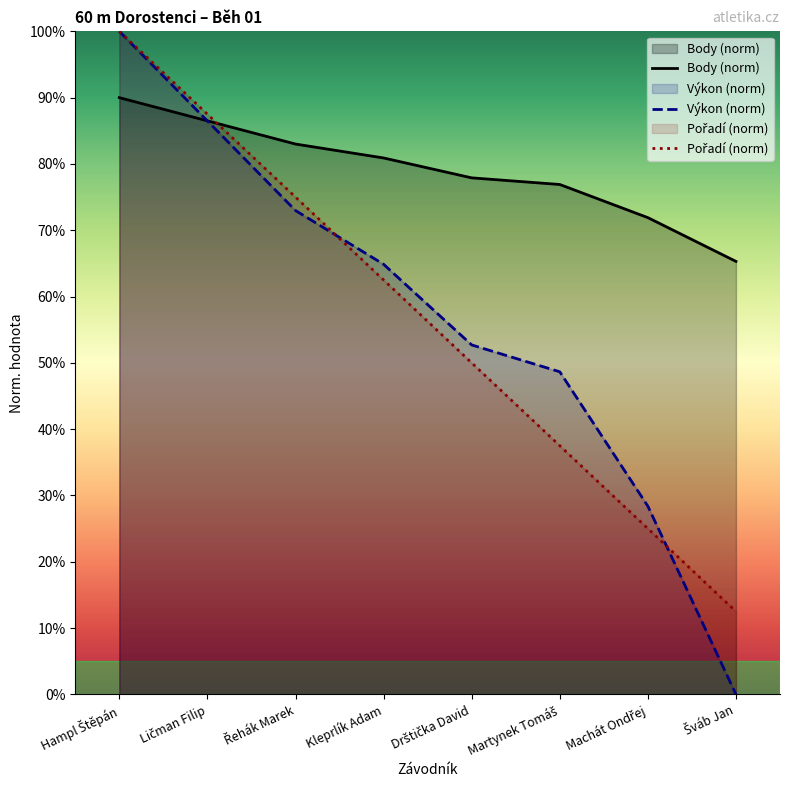

How many values in the Pořadí (norm) series are below 62?

4